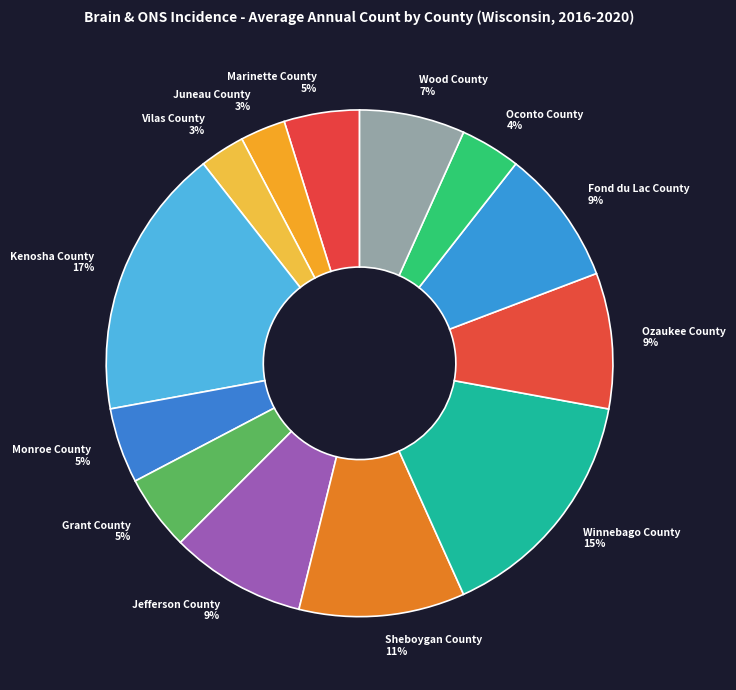

True or false: Marinette County accounts for 5% of the total.

True